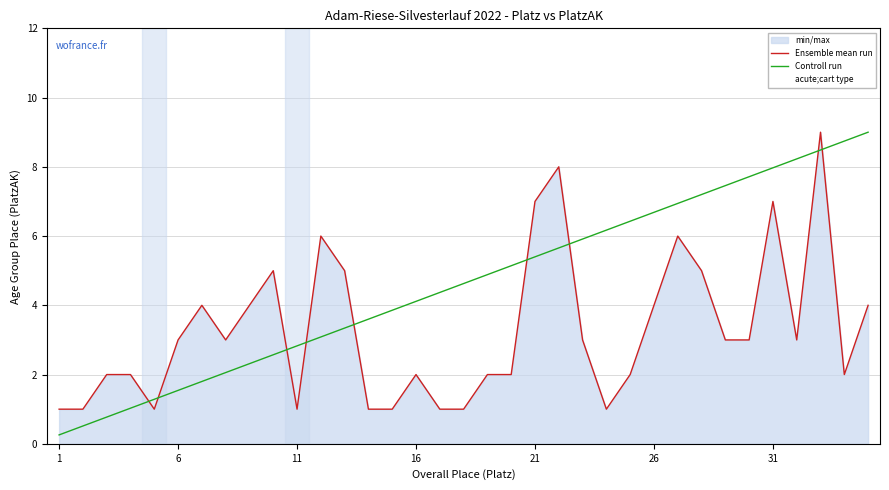

How many lines are shown in the chart?

2